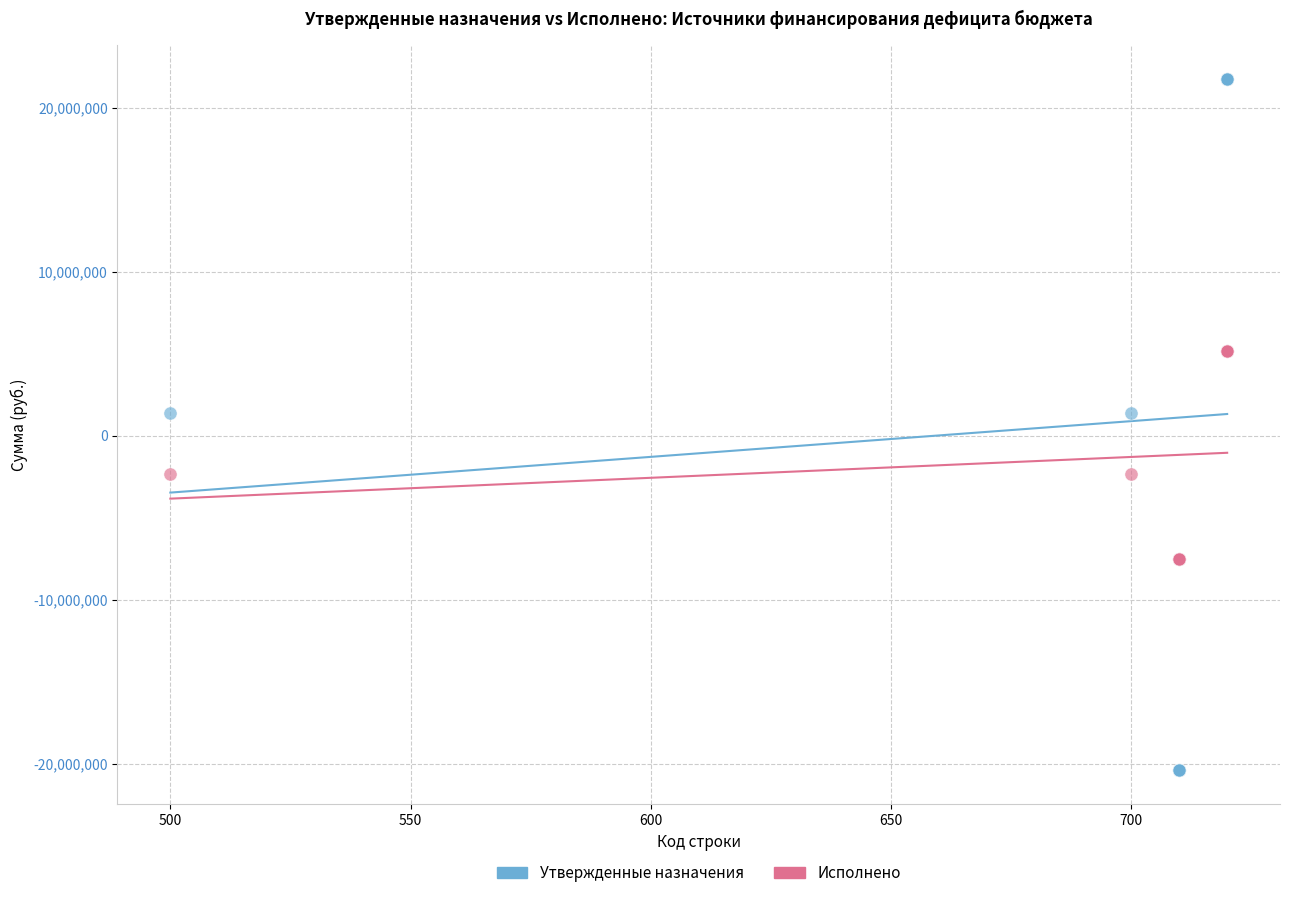

What is the X range (max minus min) for the scatter plot?

220.0